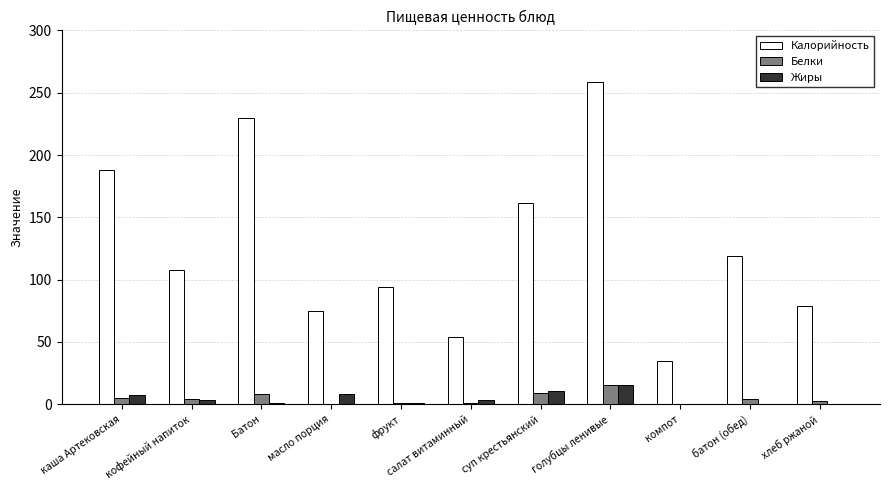

Which category has the highest value in the Калорийность series?

голубцы ленивые